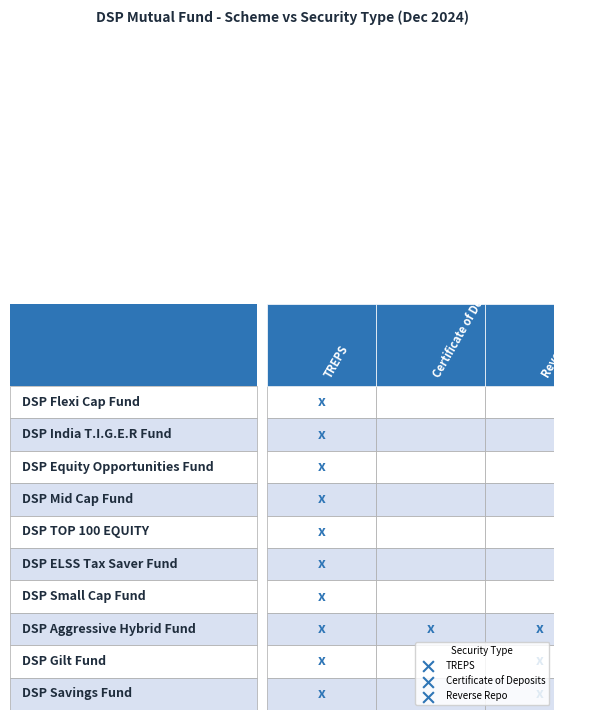

Count the DSP TOP 100 EQUITY values in the range 0 to 1.

3